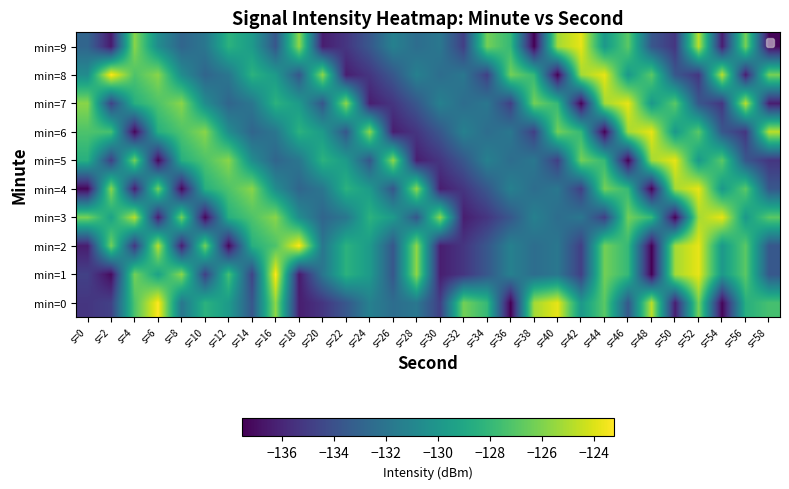

Which category has the highest value across all series?

s=6